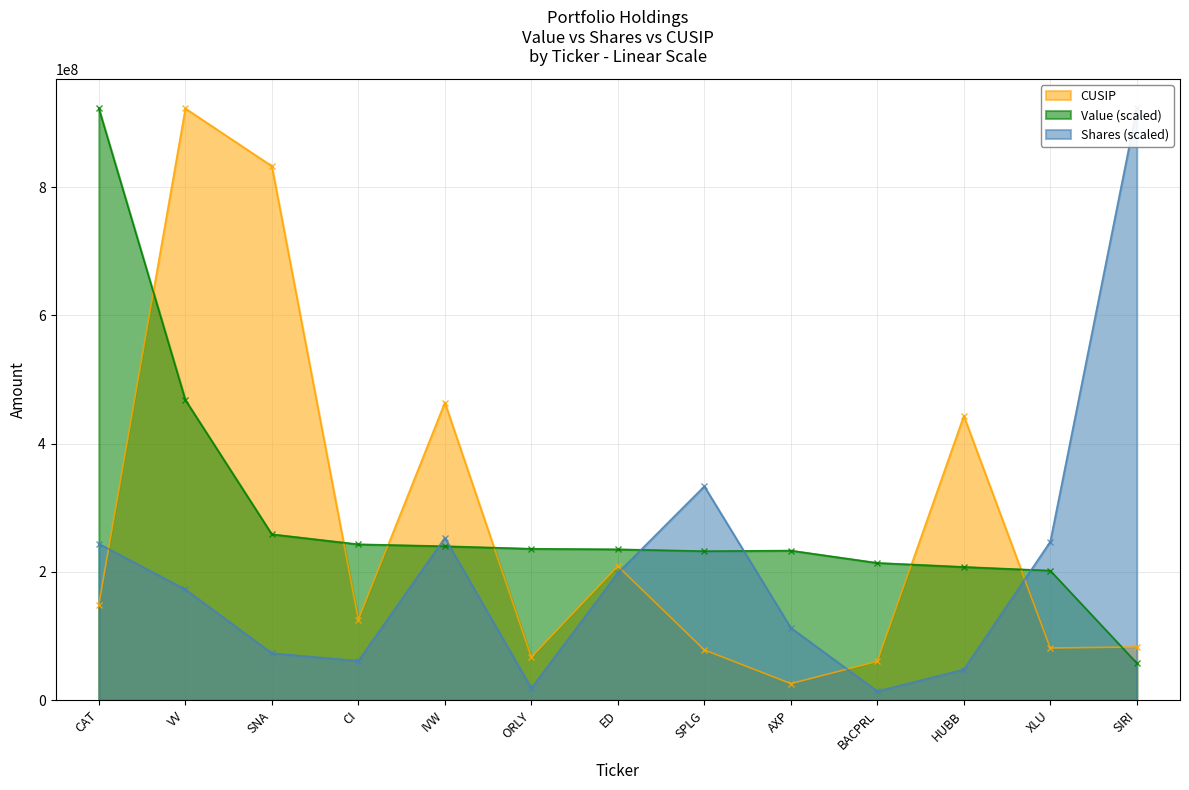

True or false: cusip and shares cross at least once.

True